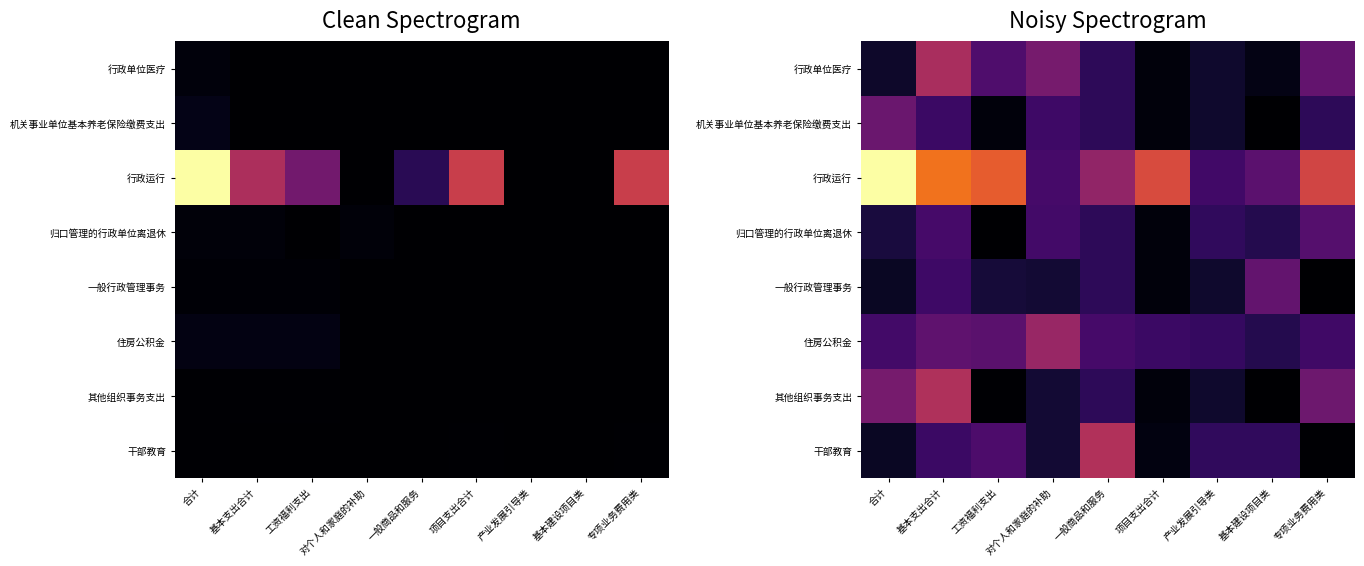

At 一般商品和服务, list the series in order from smallest to largest.

行政单位医疗, 机关事业单位基本养老保险缴费支出, 一般行政管理事务, 其他组织事务支出, 归口管理的行政单位离退休, 住房公积金, 行政运行, 干部教育